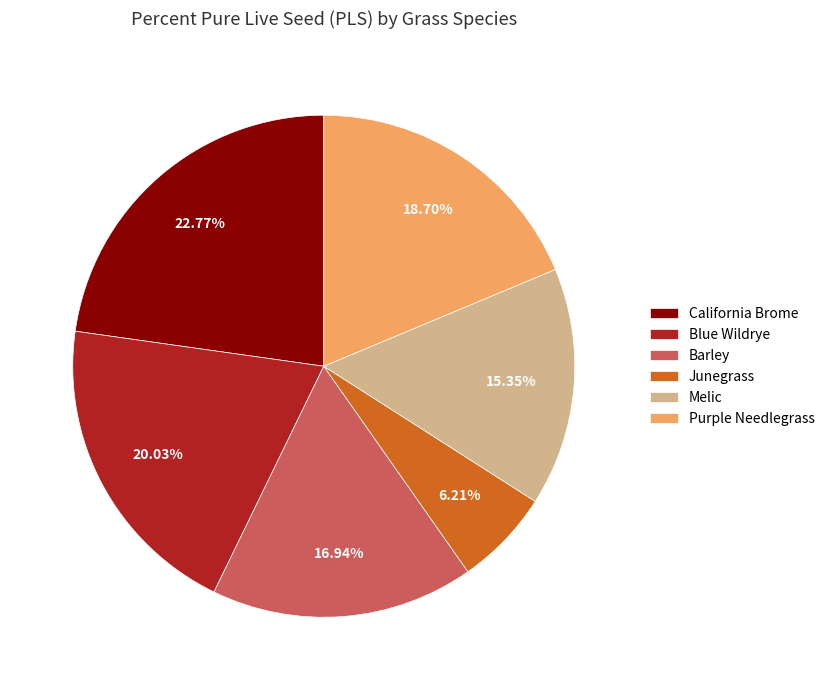

Is it true that California Brome is 12% of the pie?

False